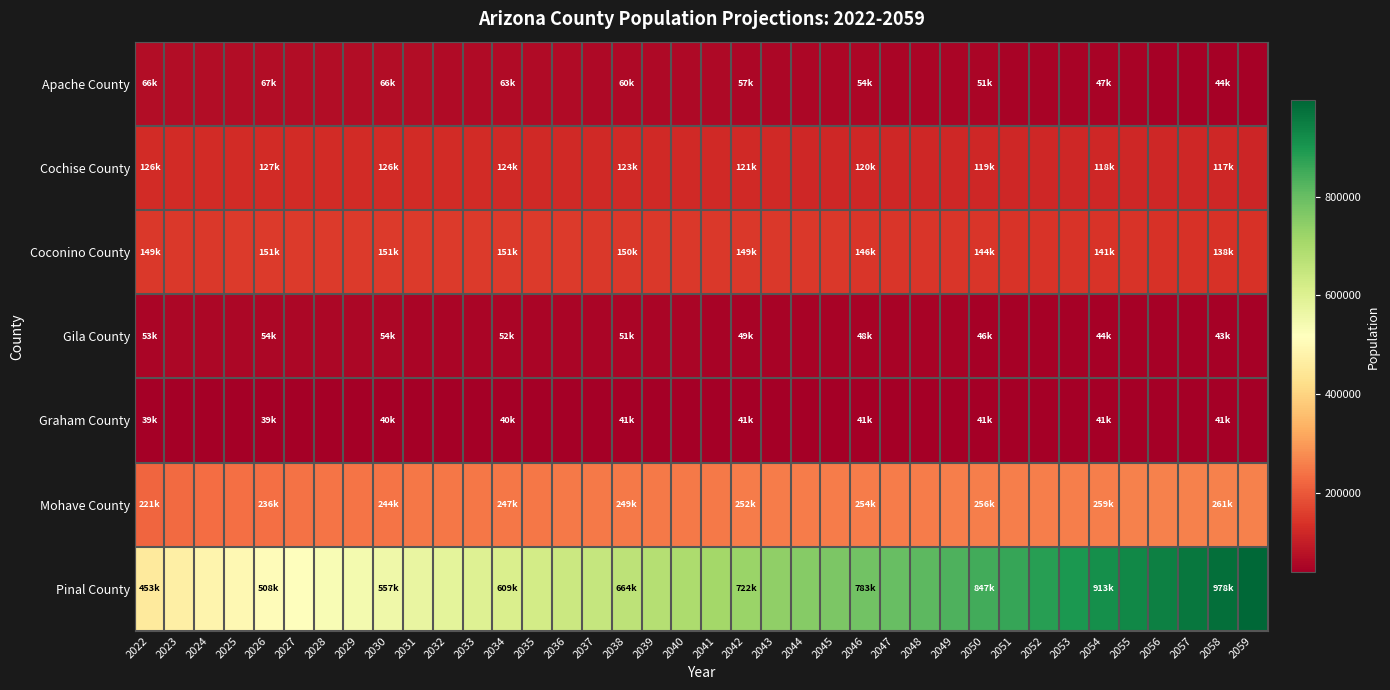

What is the minimum value shown in the chart?

39000